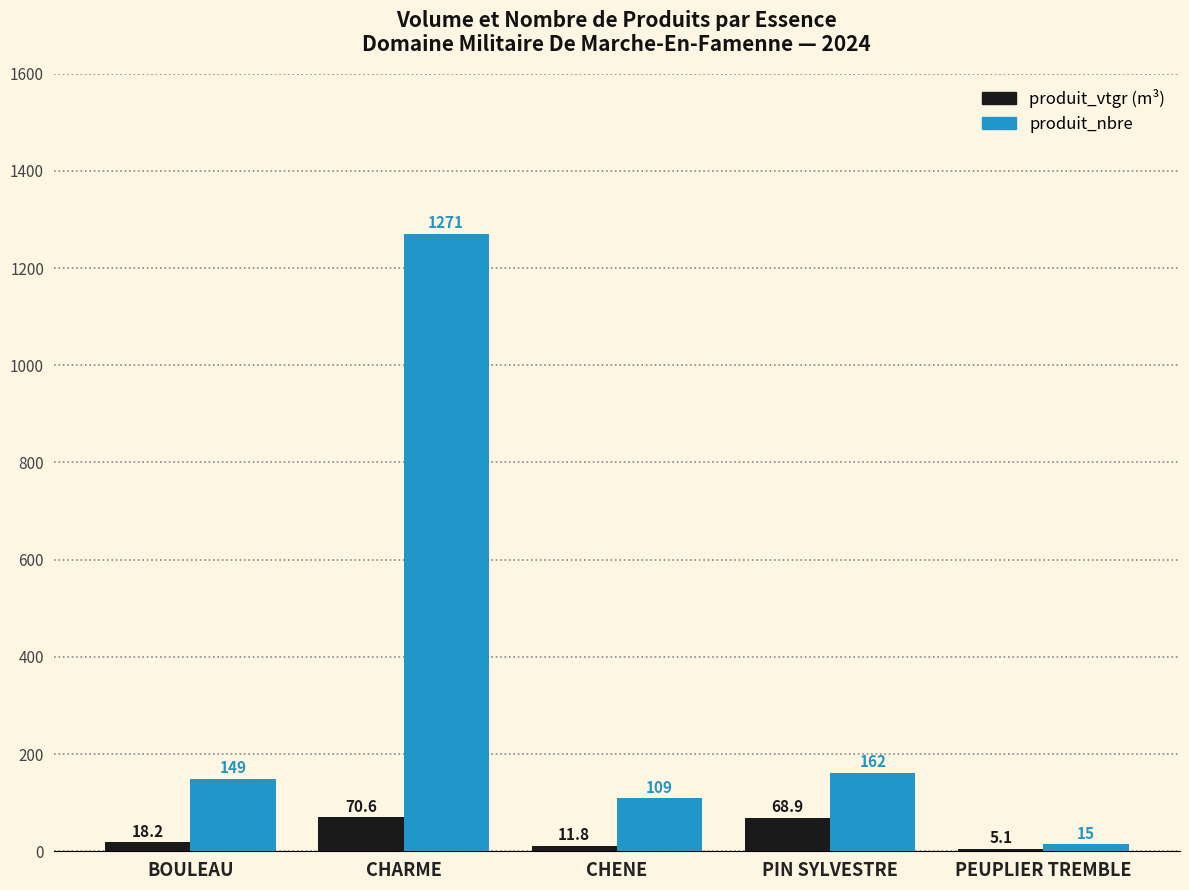

What is the total value across all series at BOULEAU?

167.2